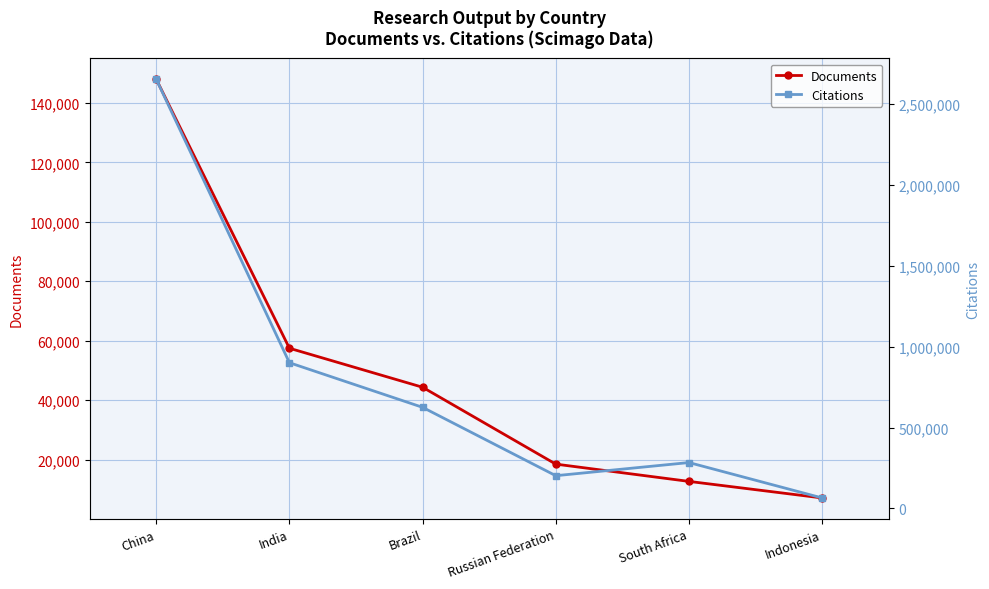

What is the label of the 6th point from the left?

Indonesia